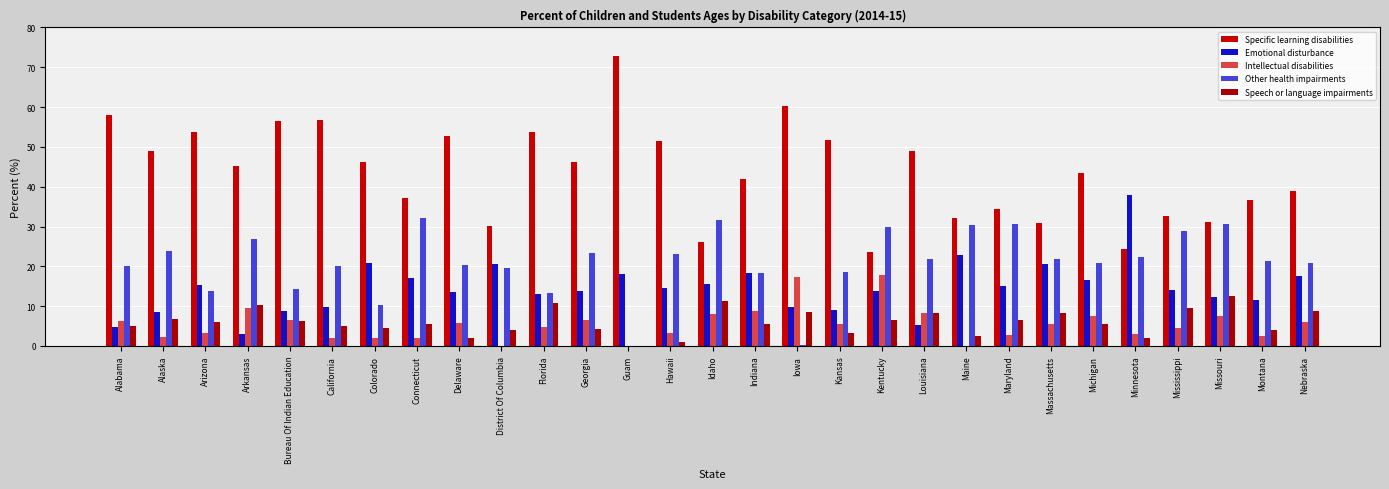

Between Maine and Montana, which is larger?

Montana